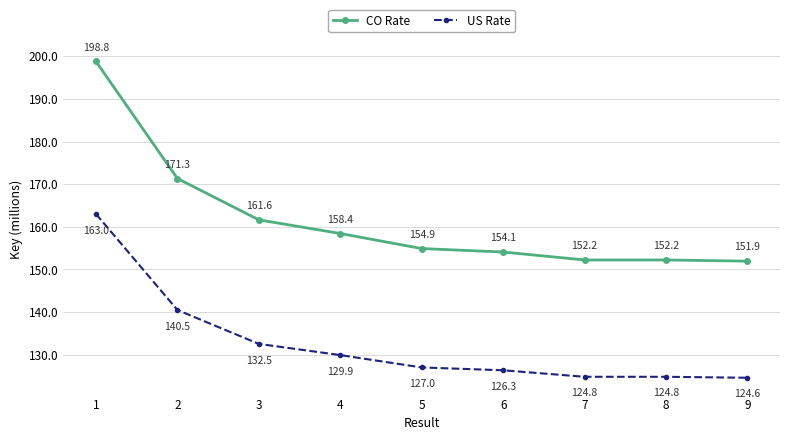

True or false: CO Rate and US Rate intersect in this chart.

False